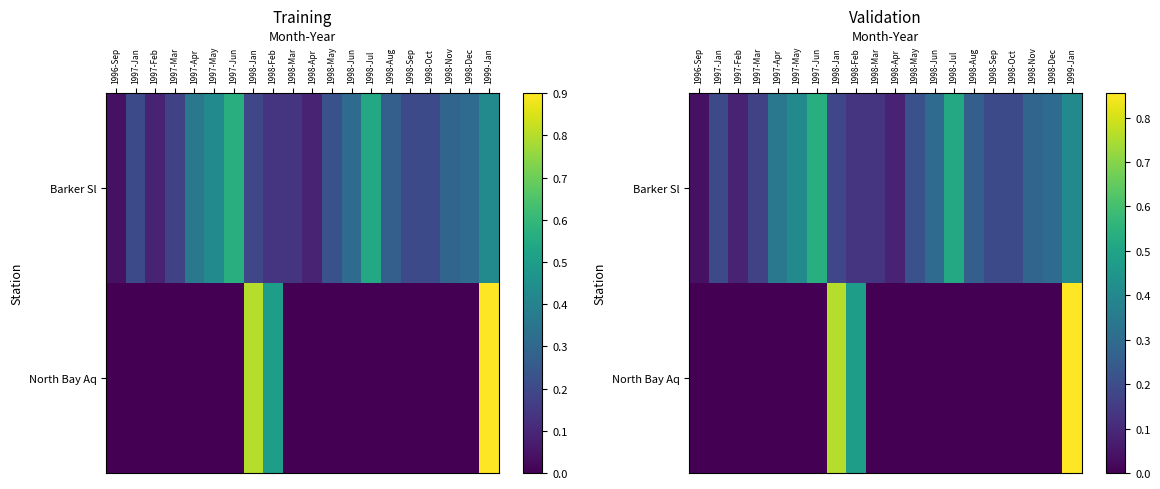

Which has a higher value, 1998-Jan or 1997-Feb?

1998-Jan